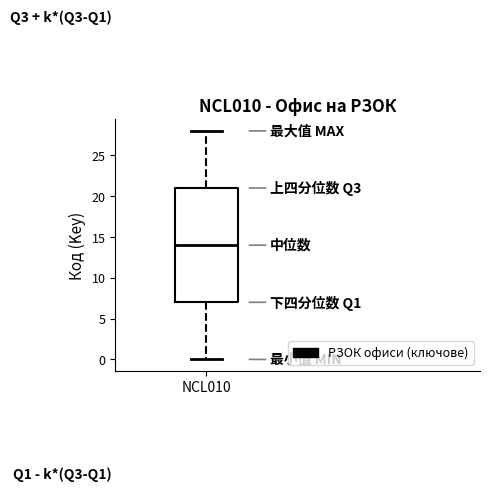

Transcribe this box plot: give where the median line is, the range the box spans, and where the two whiskers end, as read against the y-axis. The values are not printed on the chart, so give them approximately, as read against the axis.

median 14, box 7 to 21, whiskers 0 to 28